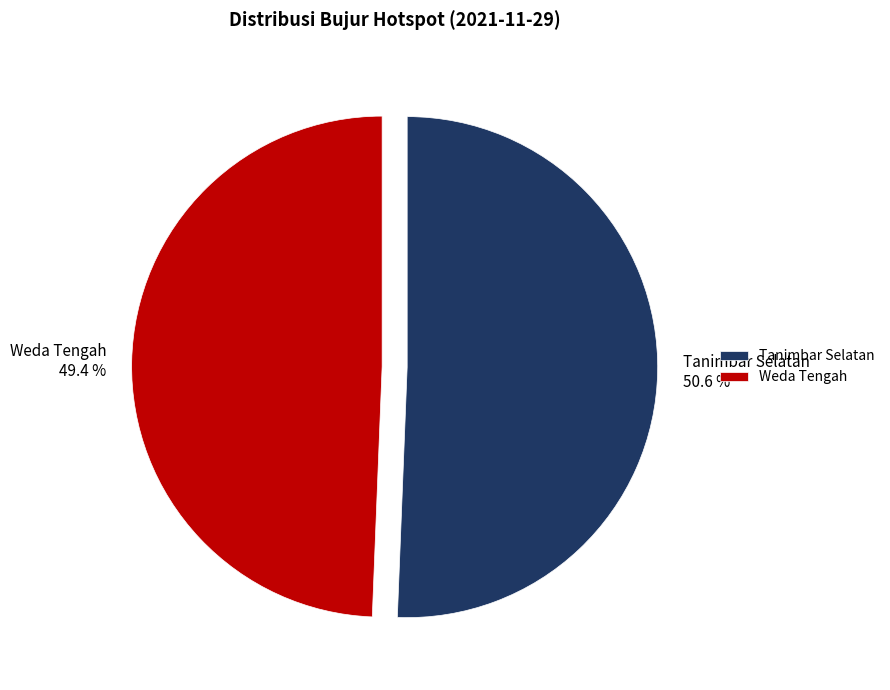

The Tanimbar Selatan slice represents 64% of the pie. True or false?

False